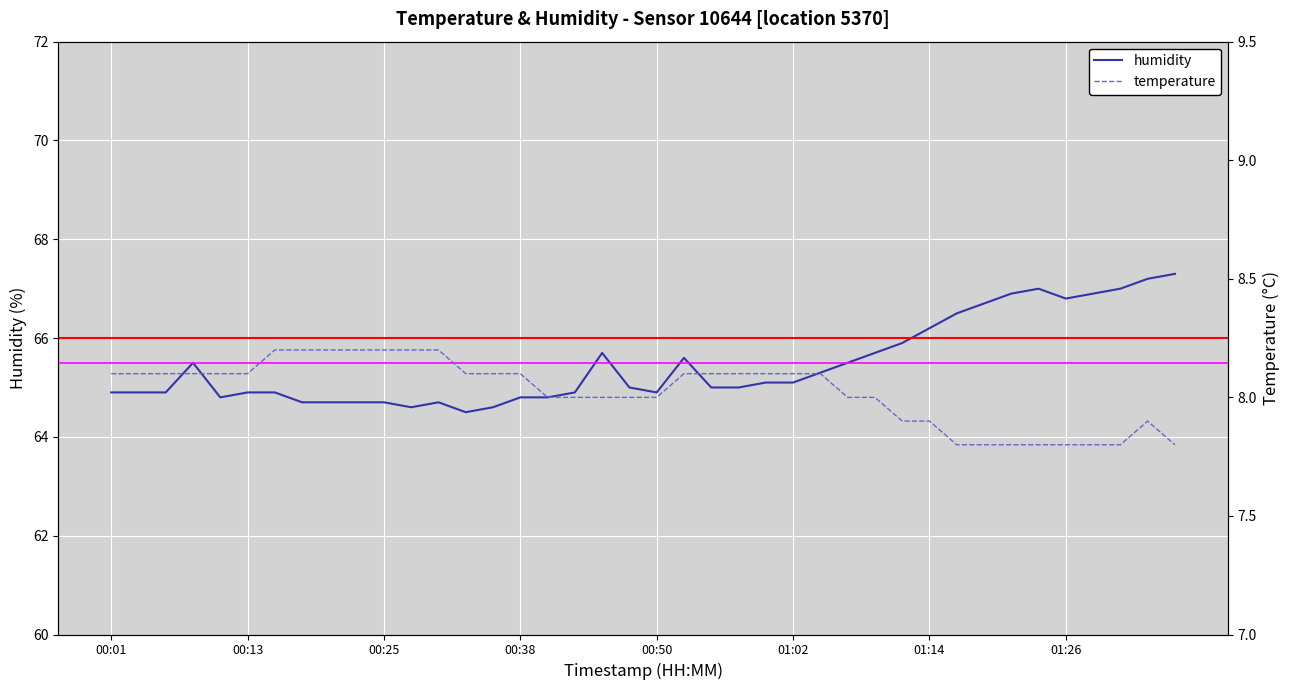

What is the lowest value of the humidity series?

64.5